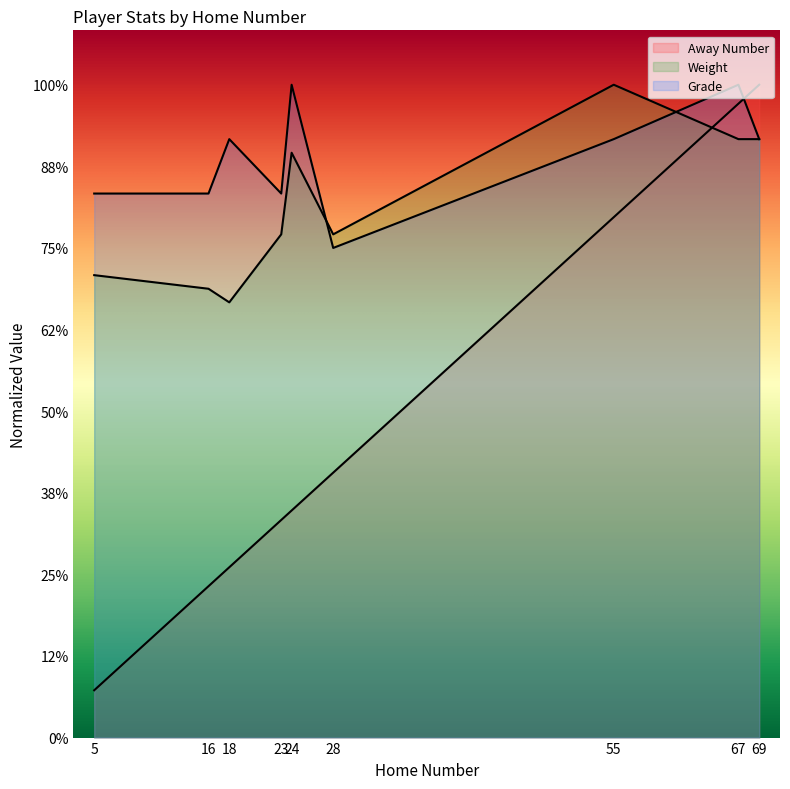

Does the chart display data point markers on the line(s)?

No